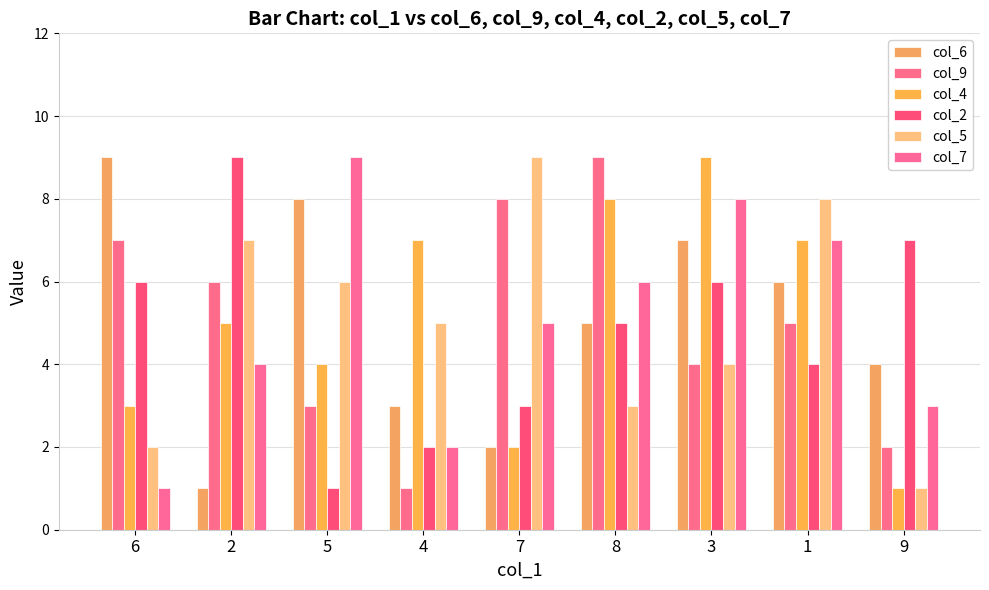

The col_6 series shows 1 at 2. True or false?

True